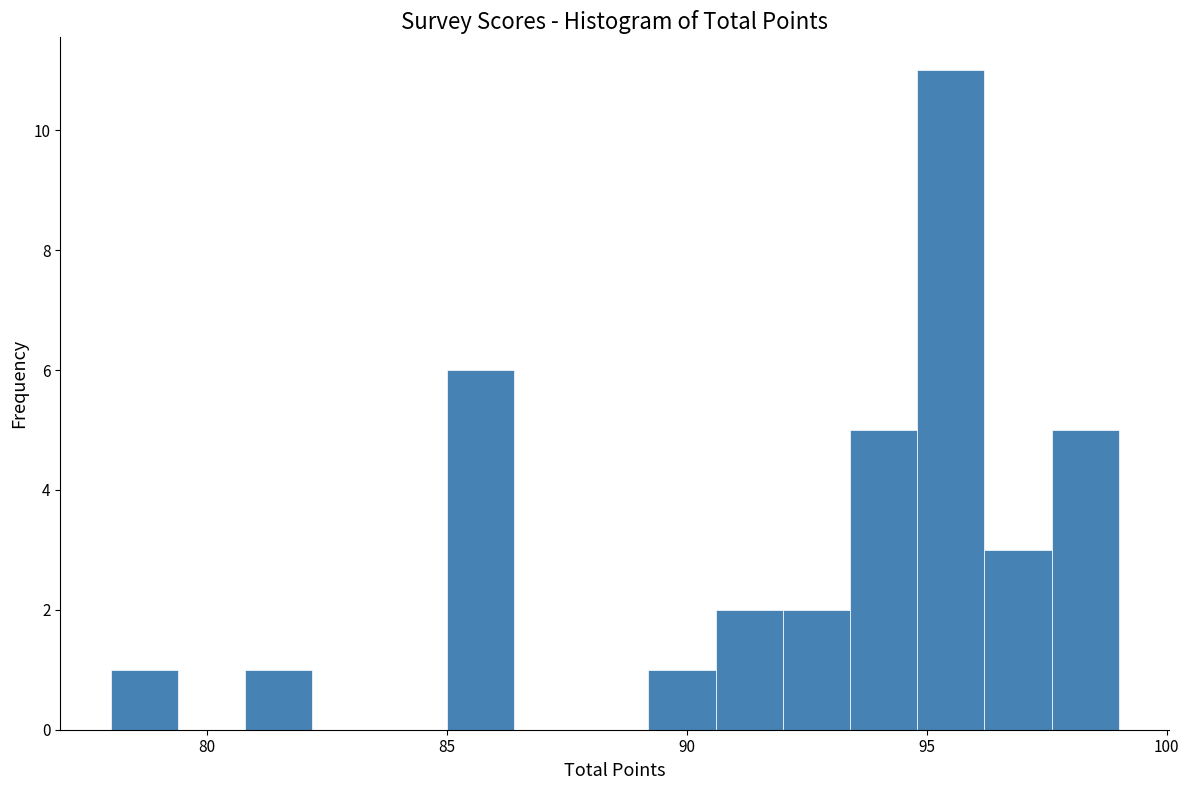

Around what value on the x-axis is the tallest bar? Give the approximate position of its centre, as read against the axis.

95.5